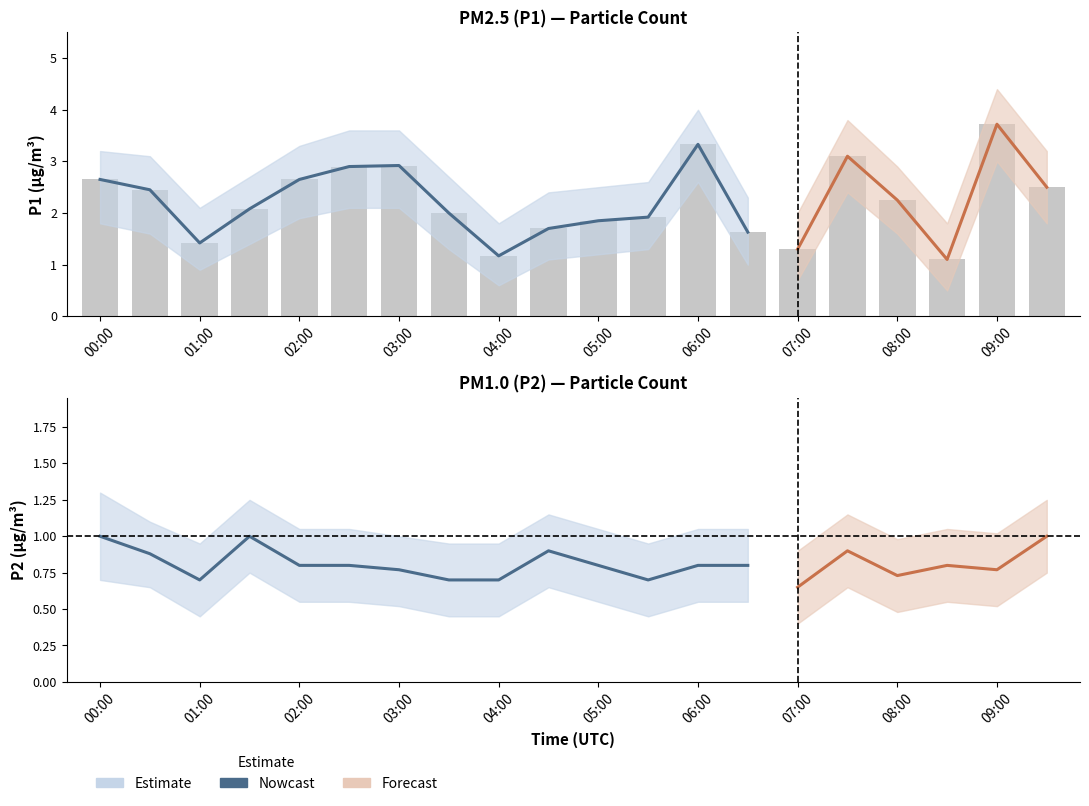

What is the label of the 1st bar from the right?

09:30